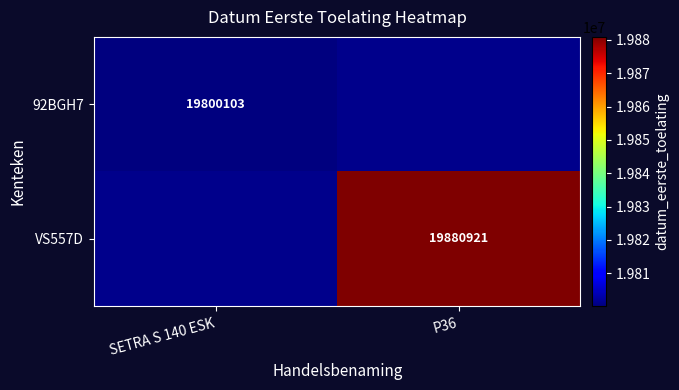

Is the value of 92BGH7 at SETRA S 140 ESK greater than the value of VS557D at P36?

No